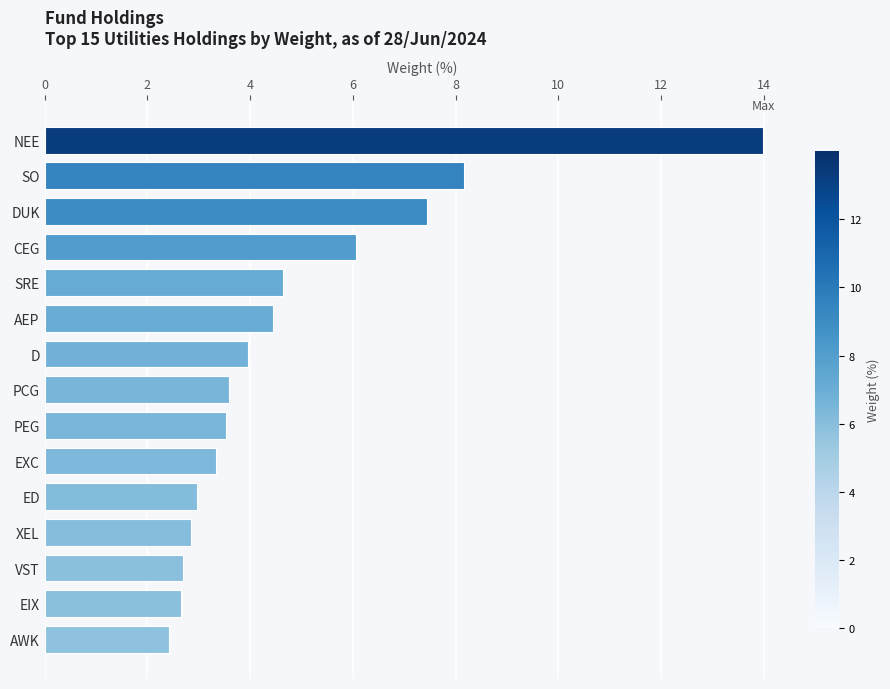

Which has a higher value, EIX or D?

D